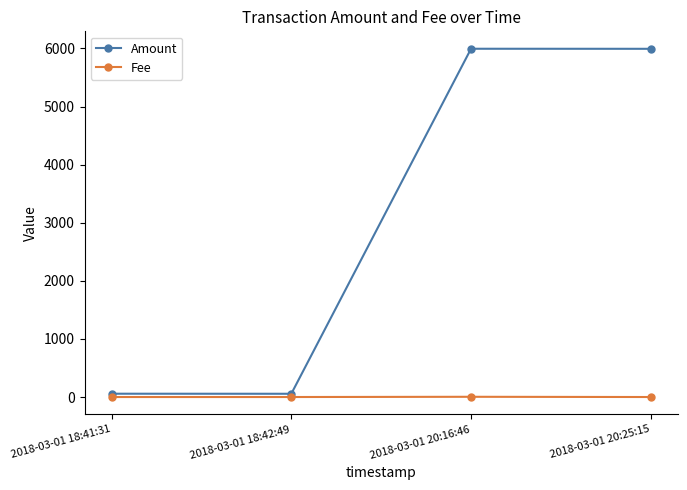

What is the value of the Amount point at the 4th from the left?

5994